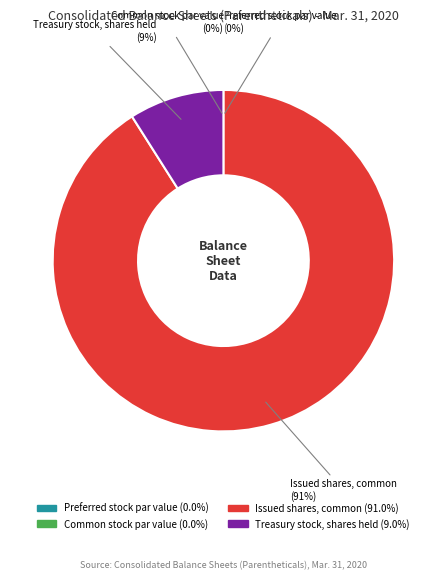

What portion of the pie excludes Issued shares, preferred?

100.0%